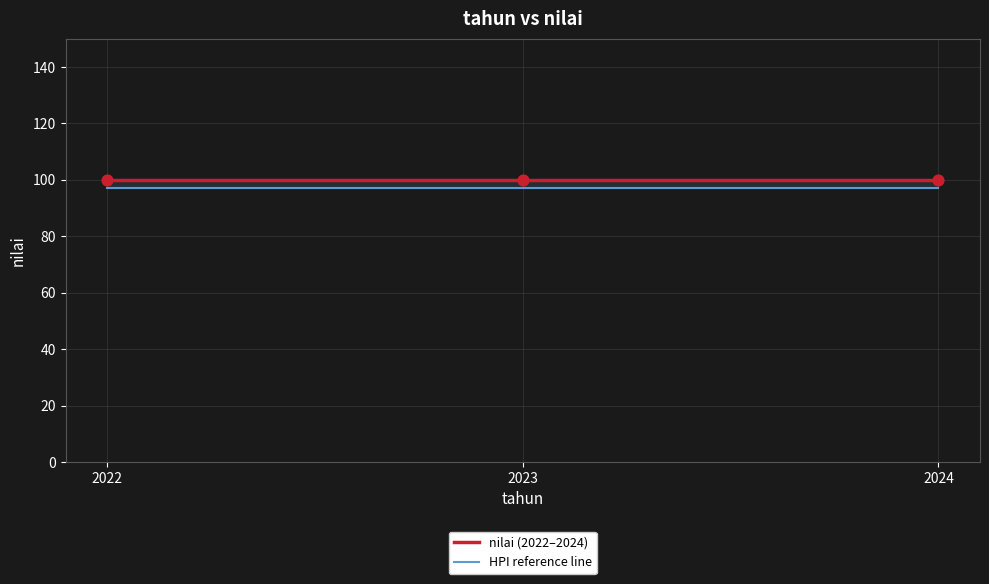

At how many categories does at least one series exceed 97?

3